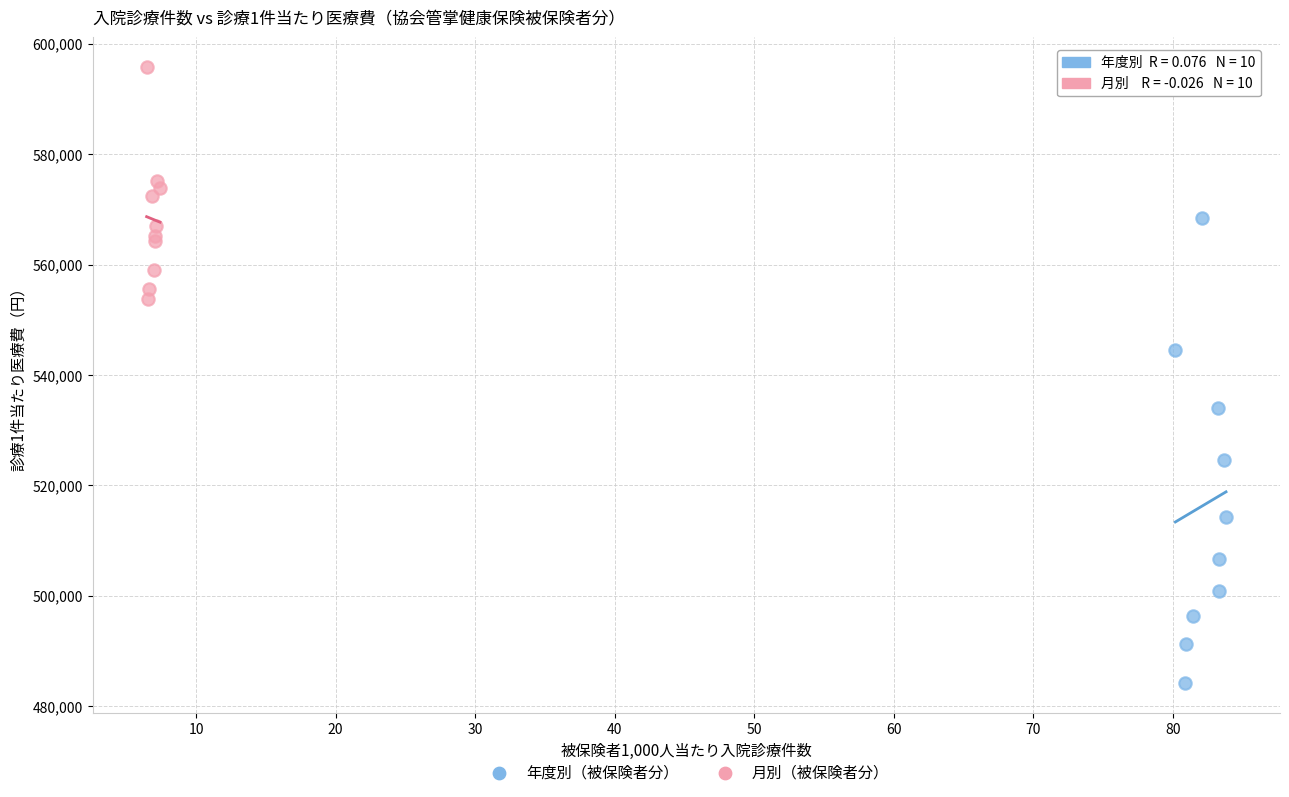

Which series reaches the minimum Y coordinate?

年度別（被保険者分）